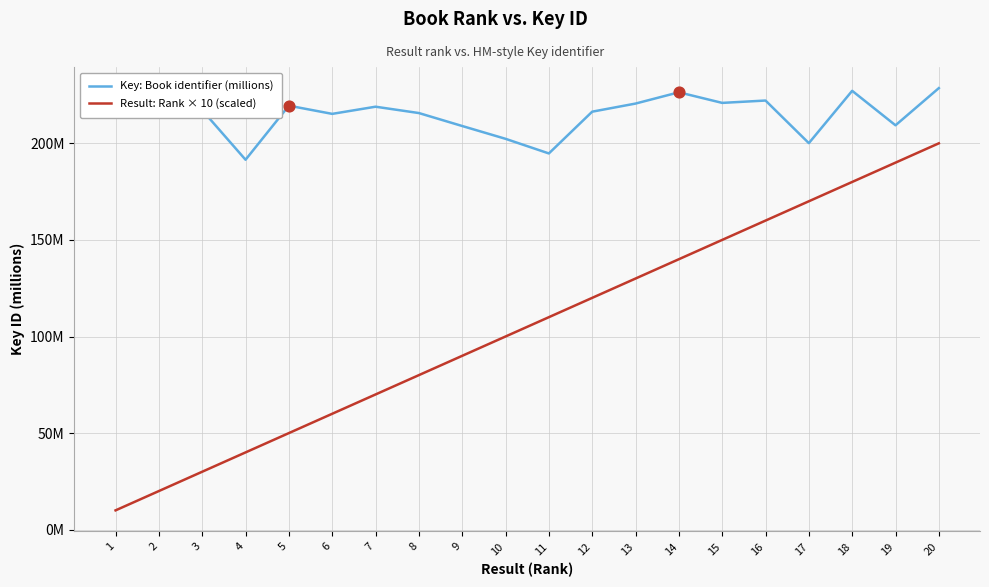

What is the total value across all series at 16?

382.1